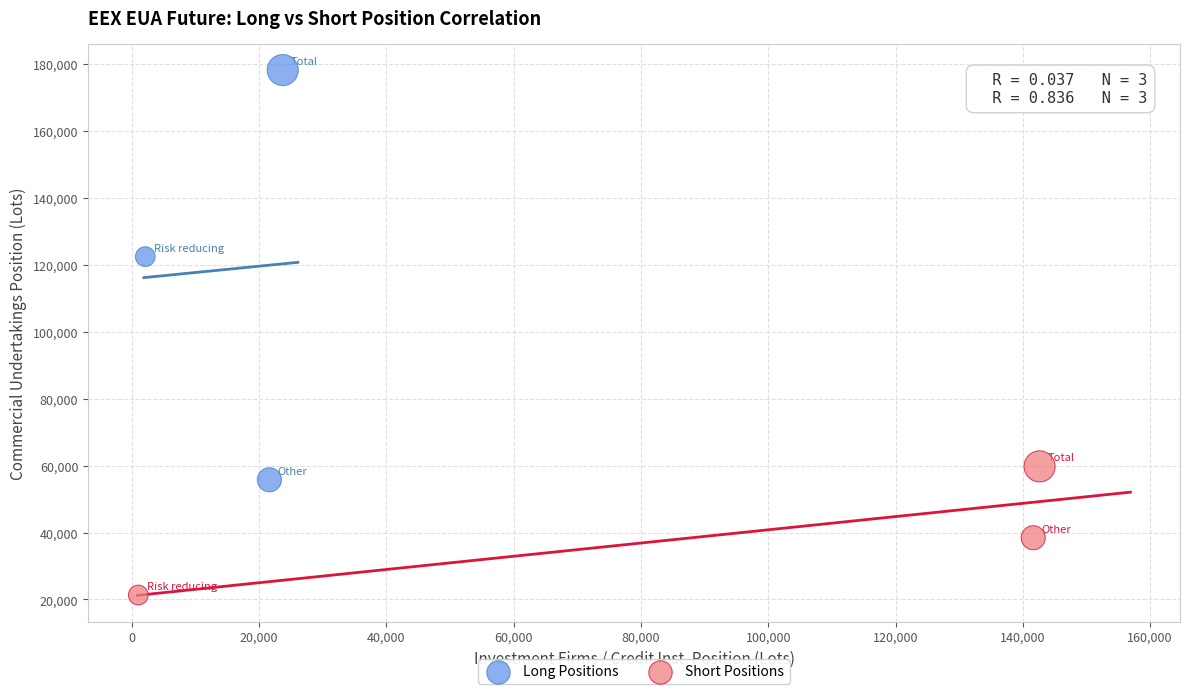

What are all the series names shown in the legend?

Long Positions, Short Positions